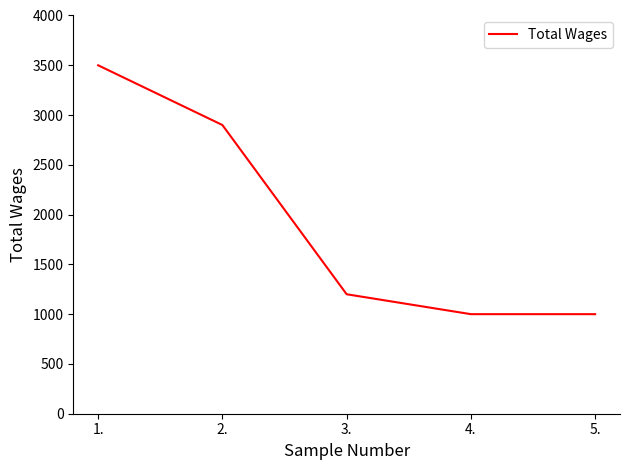

The value at 3. is 1200. True or false?

True